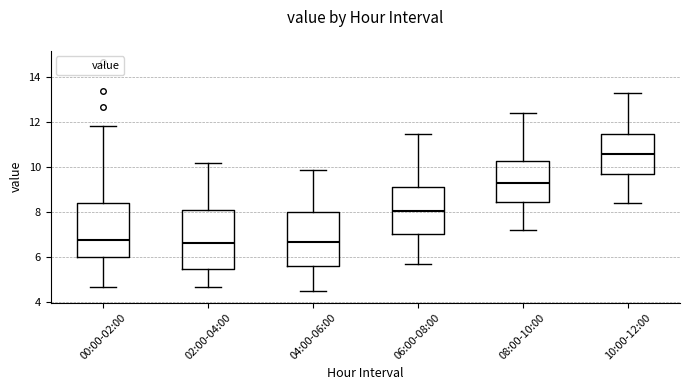

Reading left to right, read every box against the y-axis: the position of its median line, the range the box covers, and the ends of its whiskers. The values are not printed on the chart, so give them approximately, as read against the axis.

00:00-02:00: median 6.8, box 6.0 to 8.4, whiskers 4.8 to 11.8
02:00-04:00: median 6.6, box 5.6 to 8.2, whiskers 4.8 to 10.2
04:00-06:00: median 6.8, box 5.6 to 8.0, whiskers 4.6 to 10.0
06:00-08:00: median 8.0, box 7.0 to 9.2, whiskers 5.8 to 11.6
08:00-10:00: median 9.4, box 8.4 to 10.2, whiskers 7.2 to 12.4
10:00-12:00: median 10.6, box 9.8 to 11.4, whiskers 8.4 to 13.4